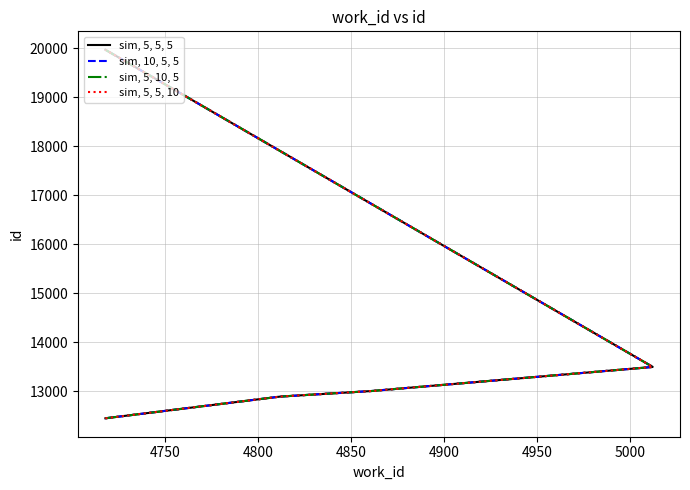

How many lines are shown in the chart?

4